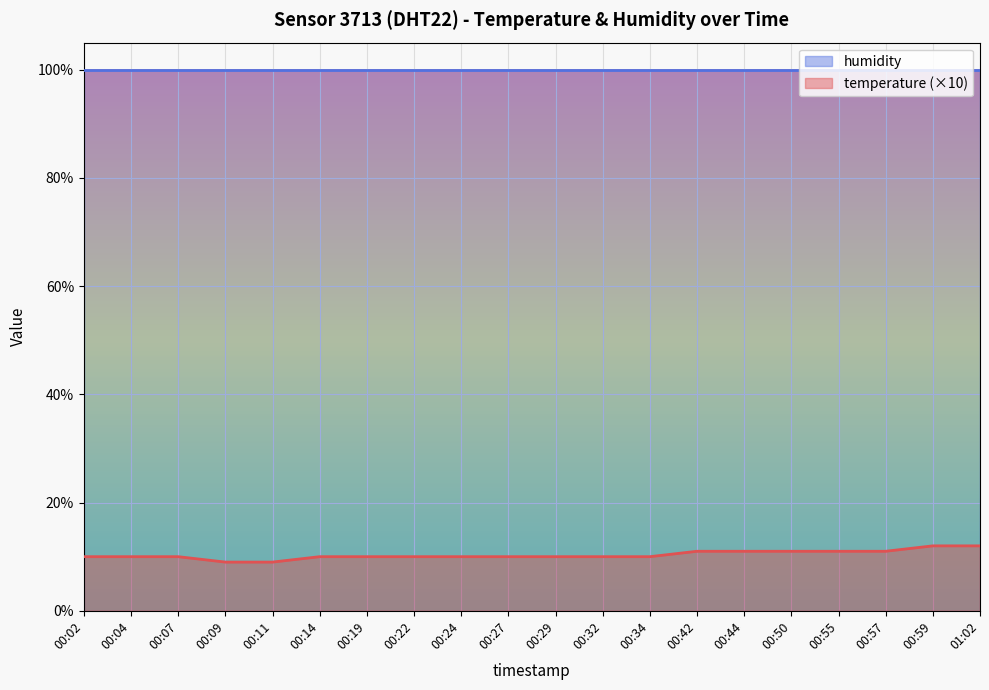

What is the change in value from 00:04 to 00:55?

+1